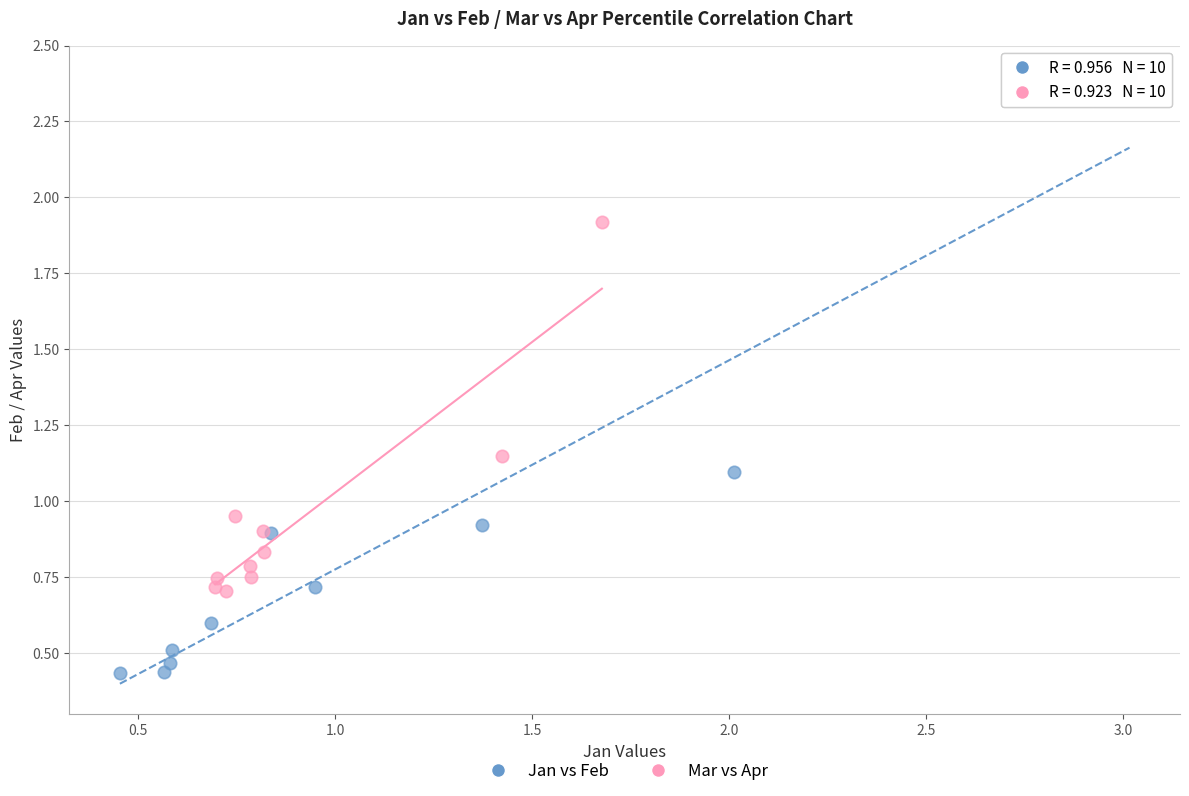

Which series contains the highest Y value?

Jan vs Feb